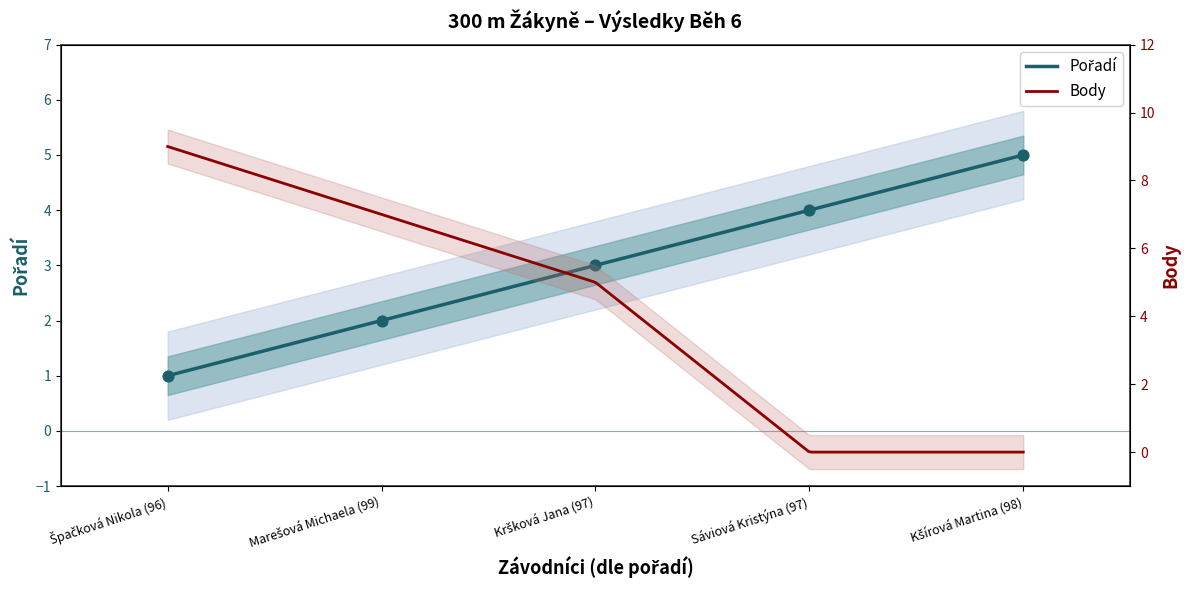

Between Špačková Nikola (96) and Kšírová Martina (98), which is larger?

Kšírová Martina (98)